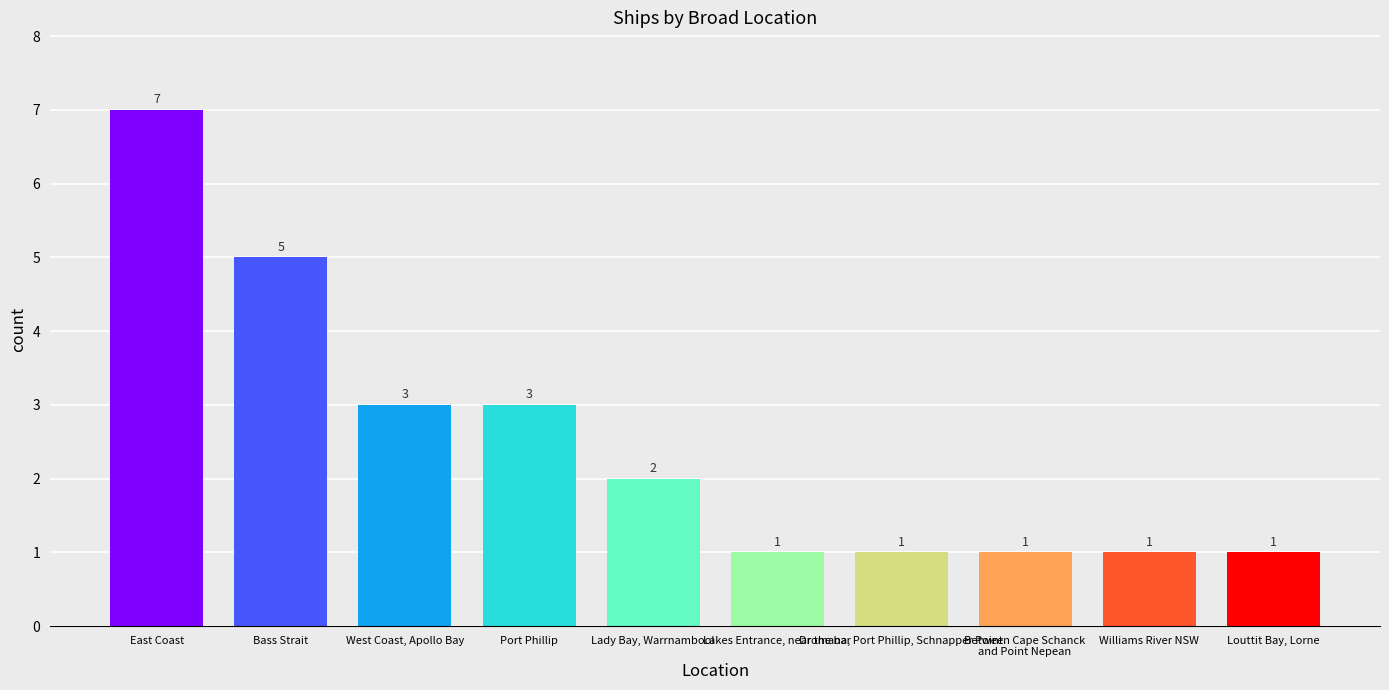

What is the label of the 2nd bar from the right?

Williams River NSW